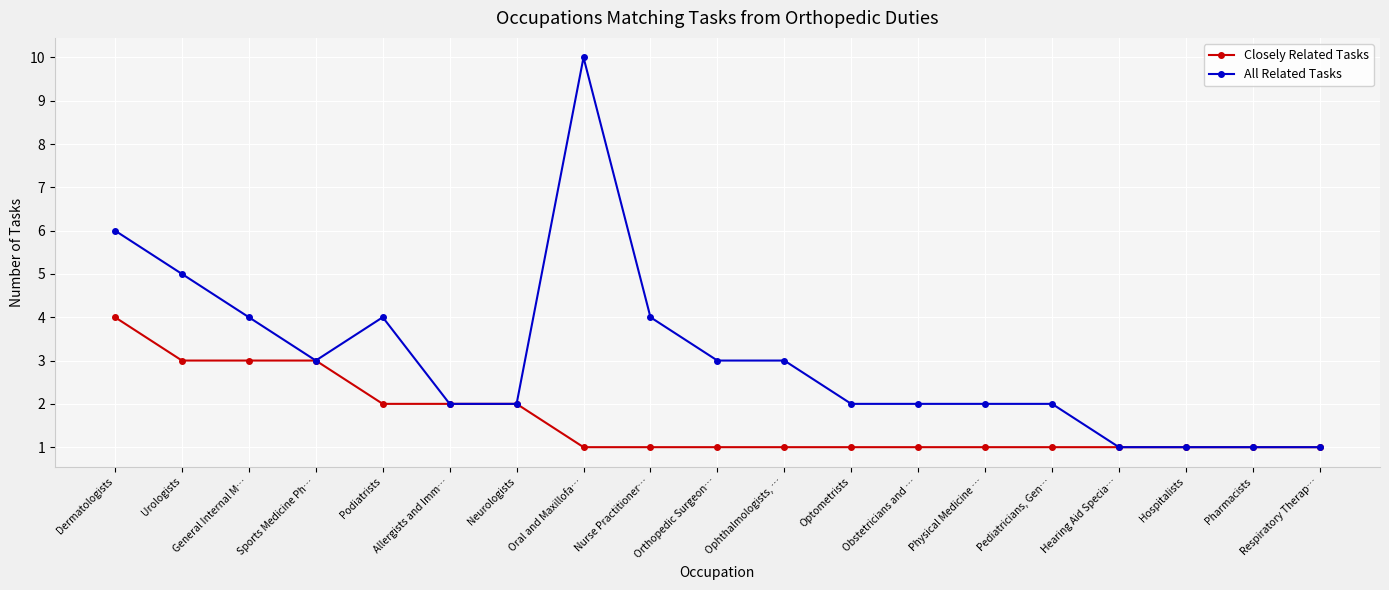

How many Closely Related Tasks values are between 1 and 2?

15